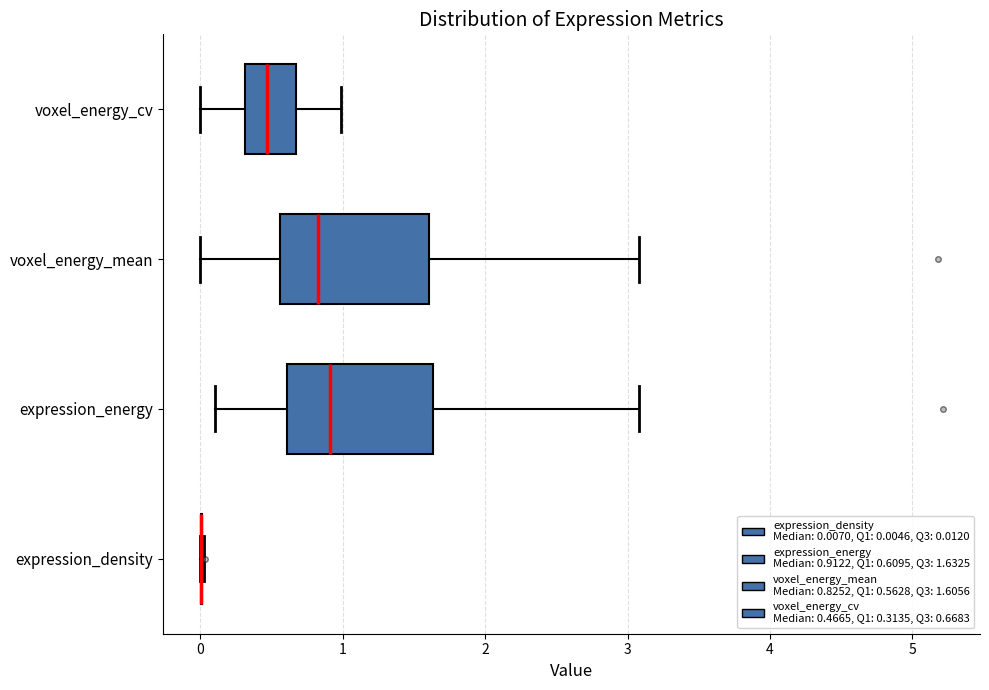

Reading bottom to top, transcribe this box plot: for each box, give where its median line is, the range the box spans, and where its two whiskers end, as read against the x-axis. The values are not printed on the chart, so give them approximately, as read against the axis.

expression_density: box collapsed to a line at 0.0, whiskers 0.0 to 0.0
expression_energy: median 0.9, box 0.6 to 1.6, whiskers 0.1 to 3.1
voxel_energy_mean: median 0.8, box 0.6 to 1.6, whiskers 0.0 to 3.1
voxel_energy_cv: median 0.5, box 0.3 to 0.7, whiskers 0.0 to 1.0